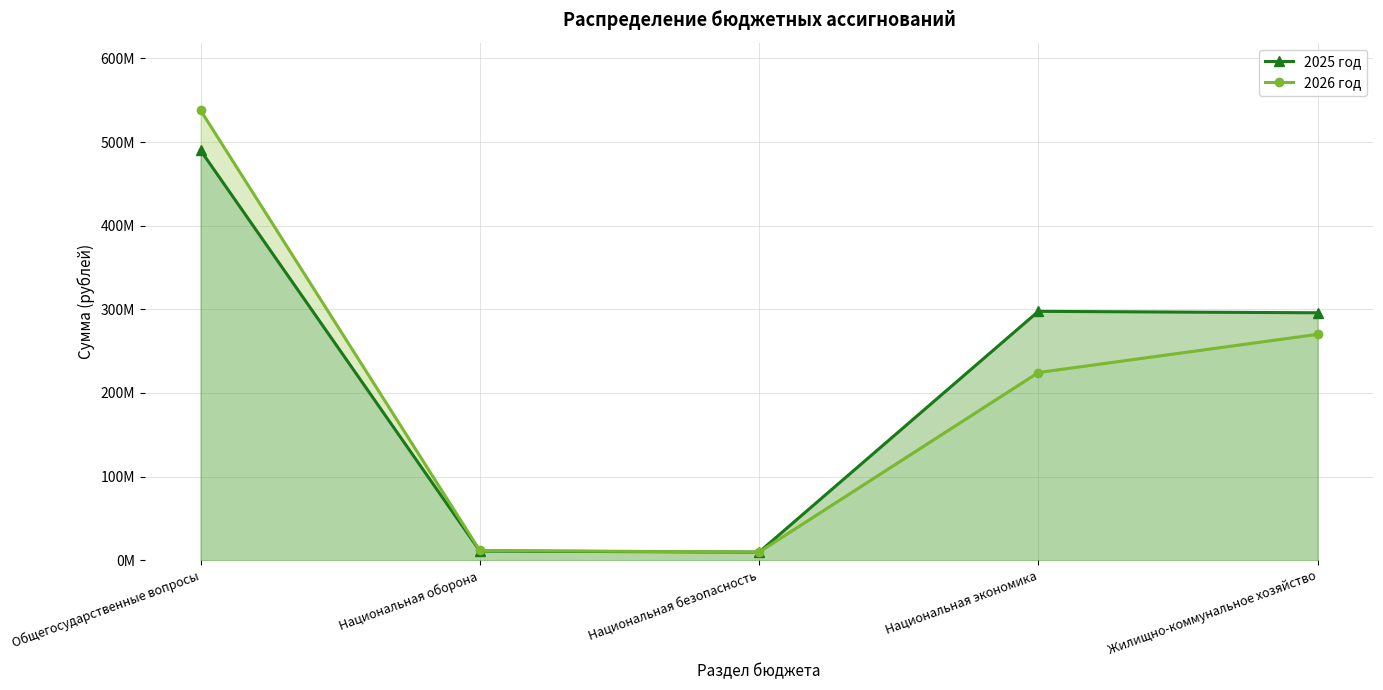

At which label does 2025 год first exceed 295873915?

Общегосударственные вопросы